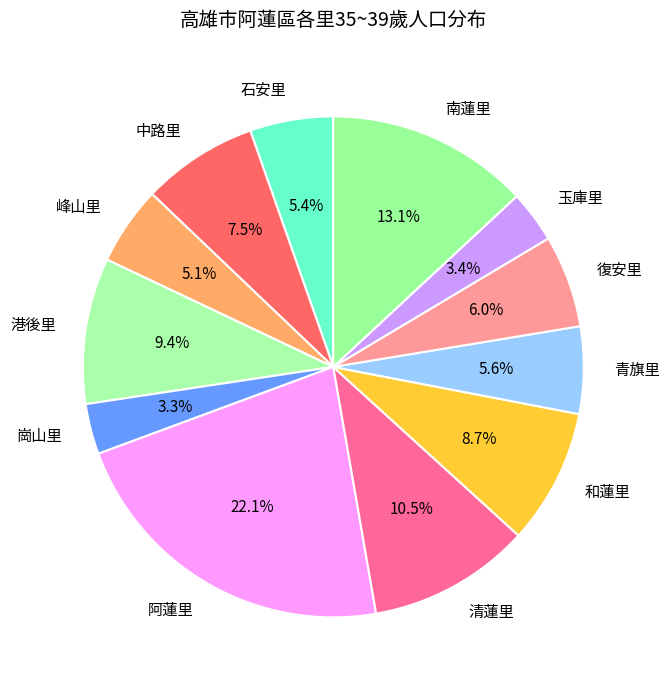

What is the ratio of the value at 清蓮里 to the value at 崗山里?

3.2